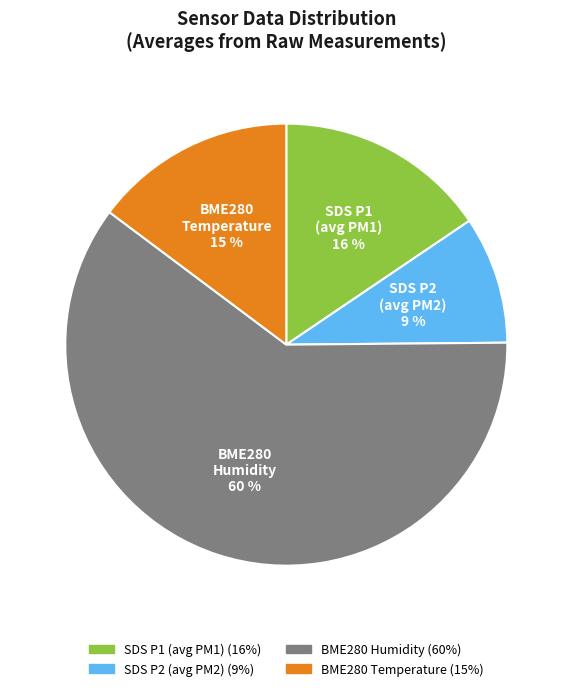

To the nearest percent, what is the difference between the largest and smallest slice percentages?

51%